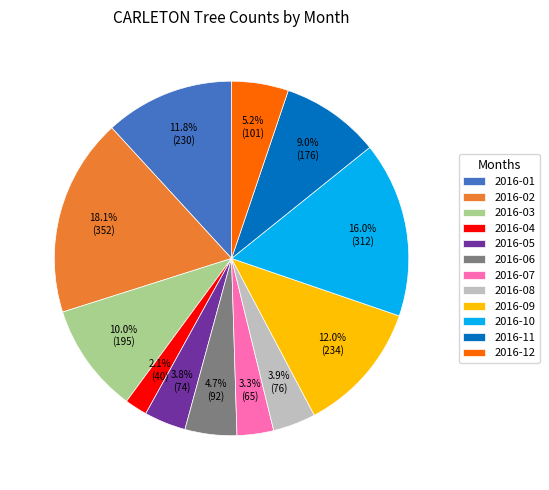

Is 2016-05 the majority of the pie?

No